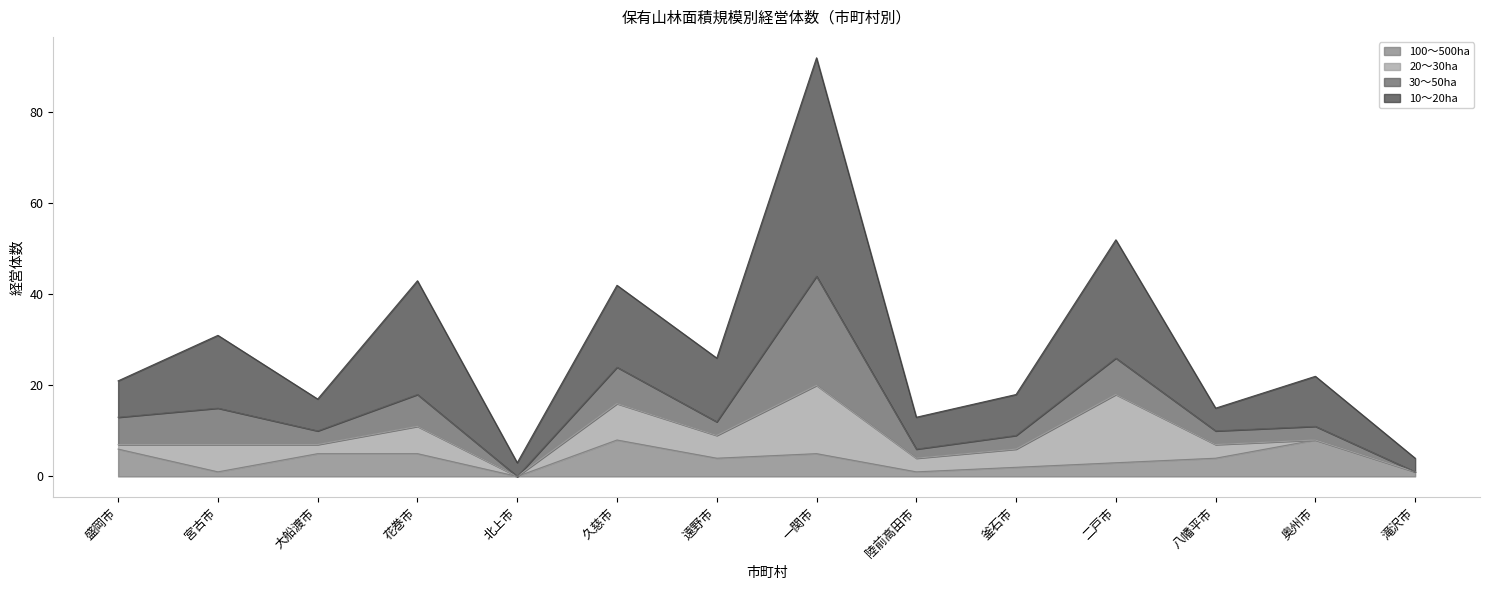

Which category has the lowest value across all series?

北上市